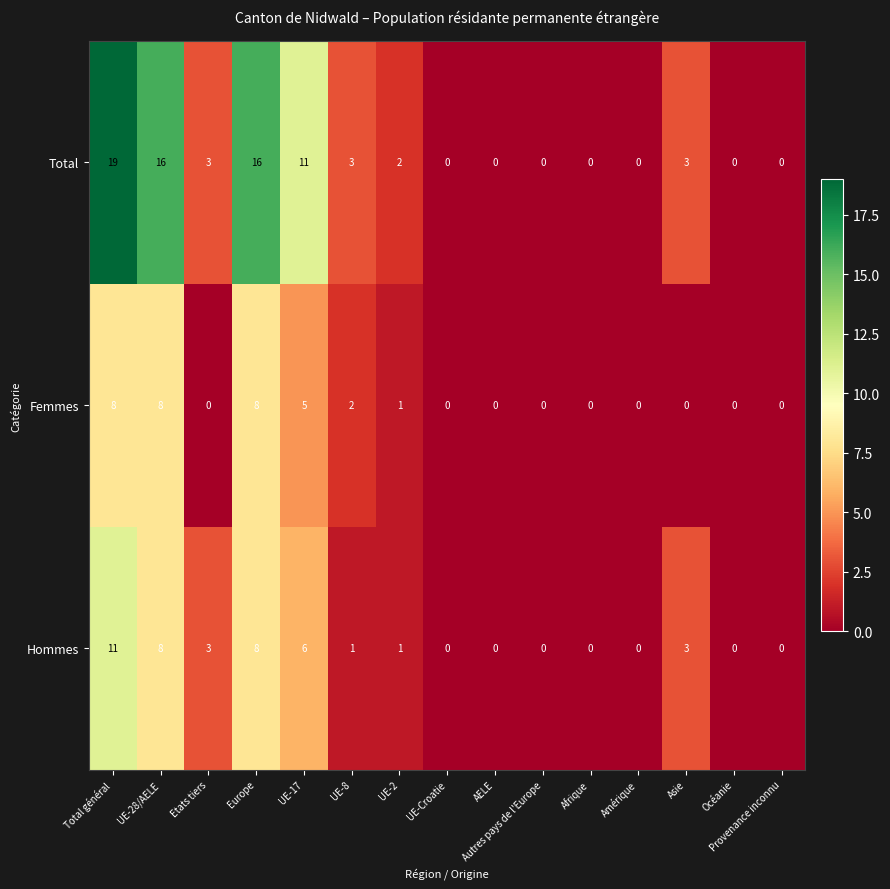

Where is Hommes nearest to the value 5?

UE-17